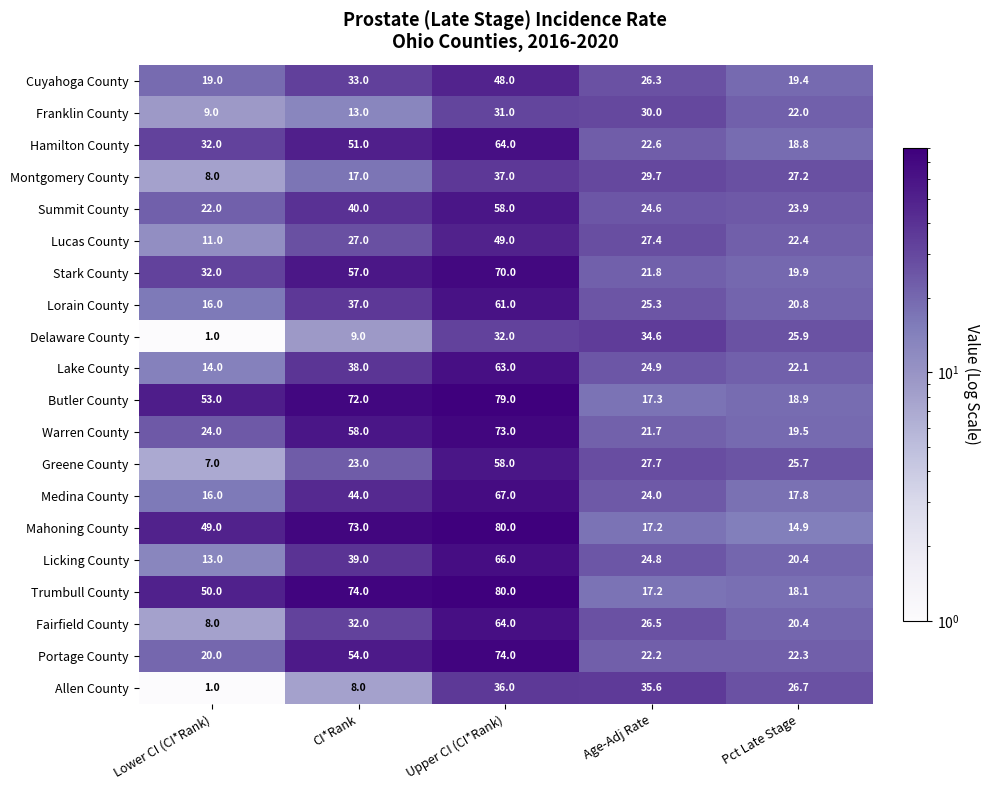

Rank the categories by Greene County value from highest to lowest.

Upper CI (CI*Rank), Age-Adj Rate, Pct Late Stage, CI*Rank, Lower CI (CI*Rank)